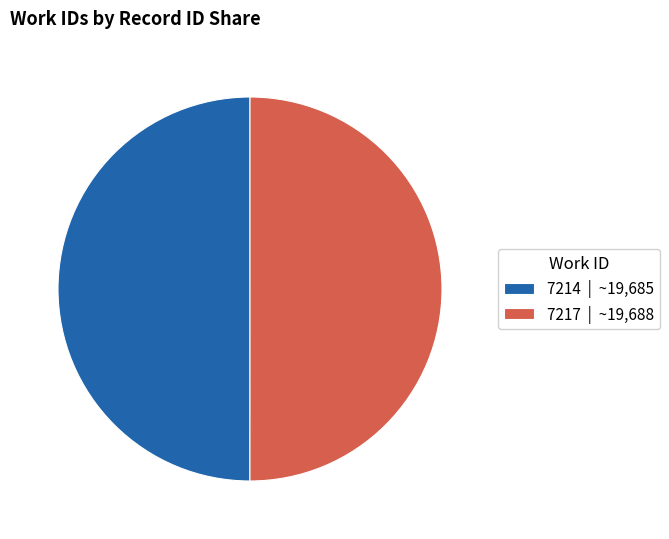

Is the sum of 7214 | ~19,685 and 7217 | ~19,688 greater than half?

Yes